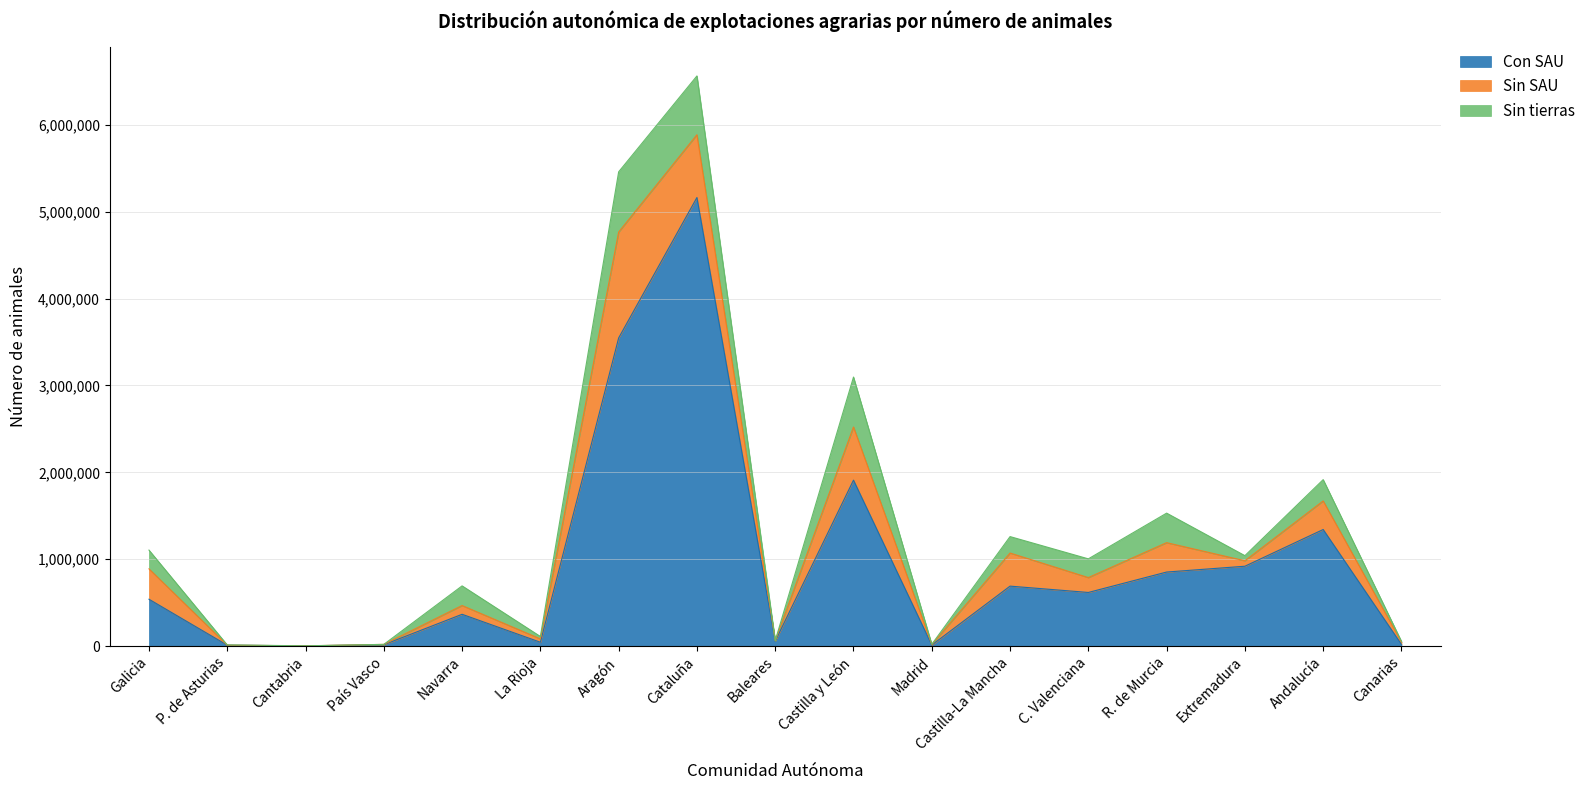

What is the value of the Con SAU point at the 11th from the left?

11243